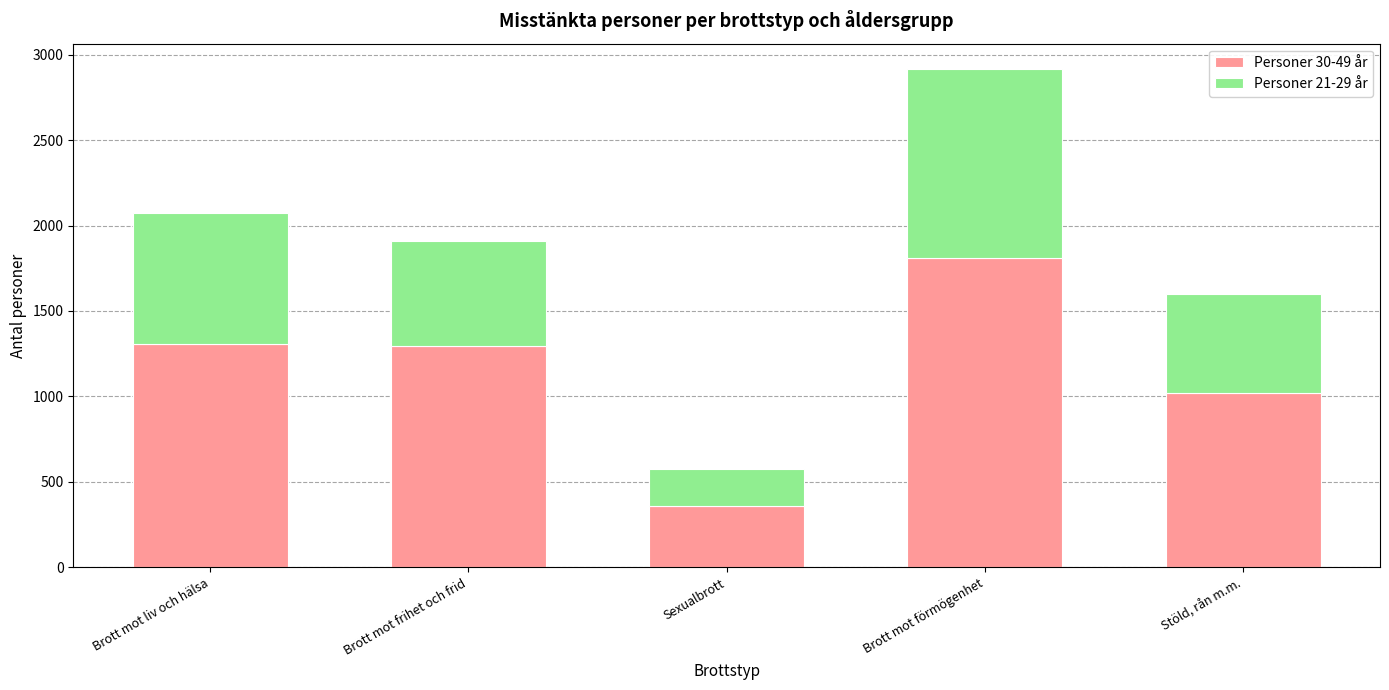

What is the sum of the Personer 30-49 år values at Stöld, rån m.m. and Sexualbrott?

1378